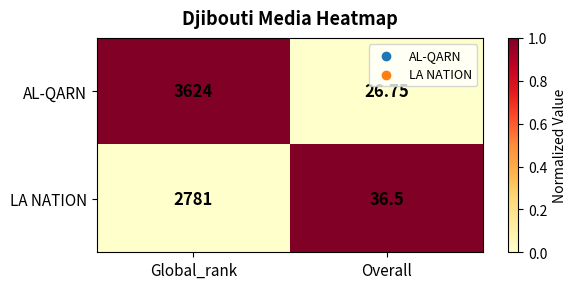

Where is AL-QARN nearest to the value 1825?

Overall